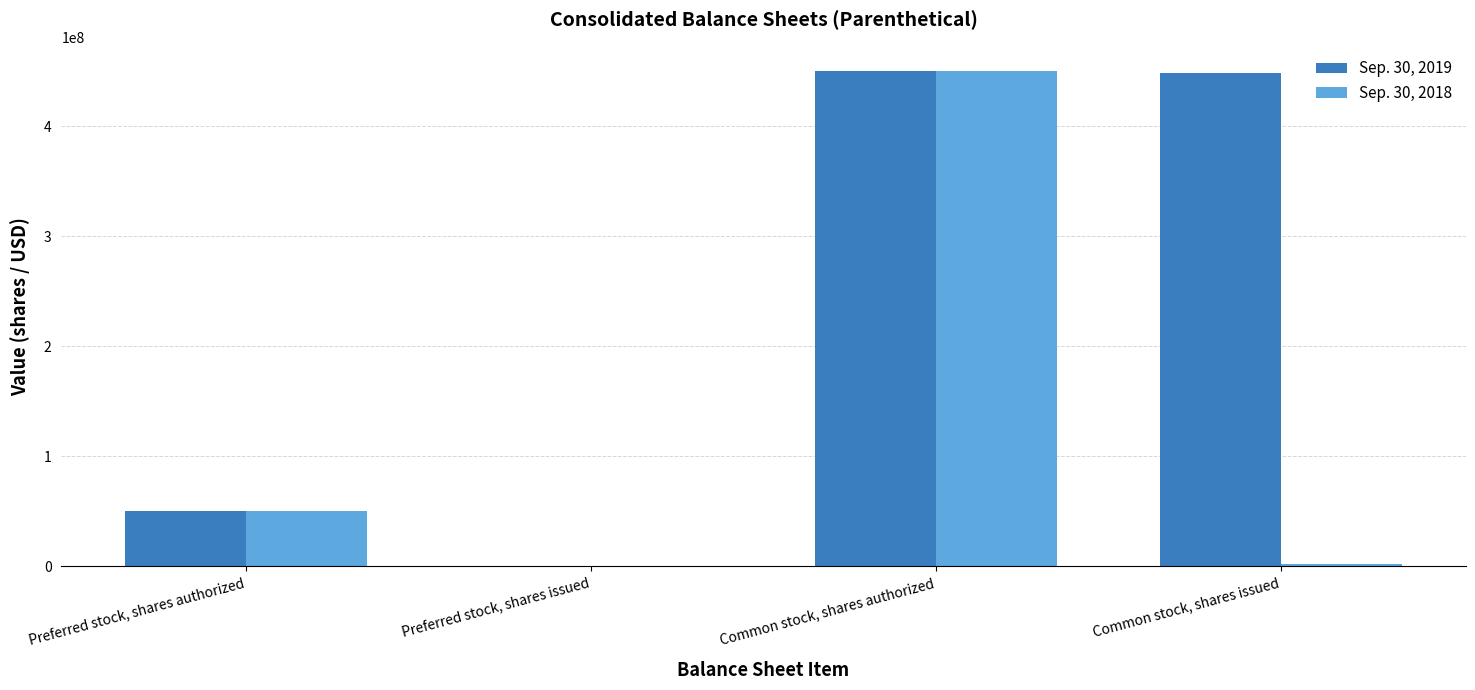

Is it true that Sep. 30, 2019 equals 448977607 at Common stock, shares issued?

True